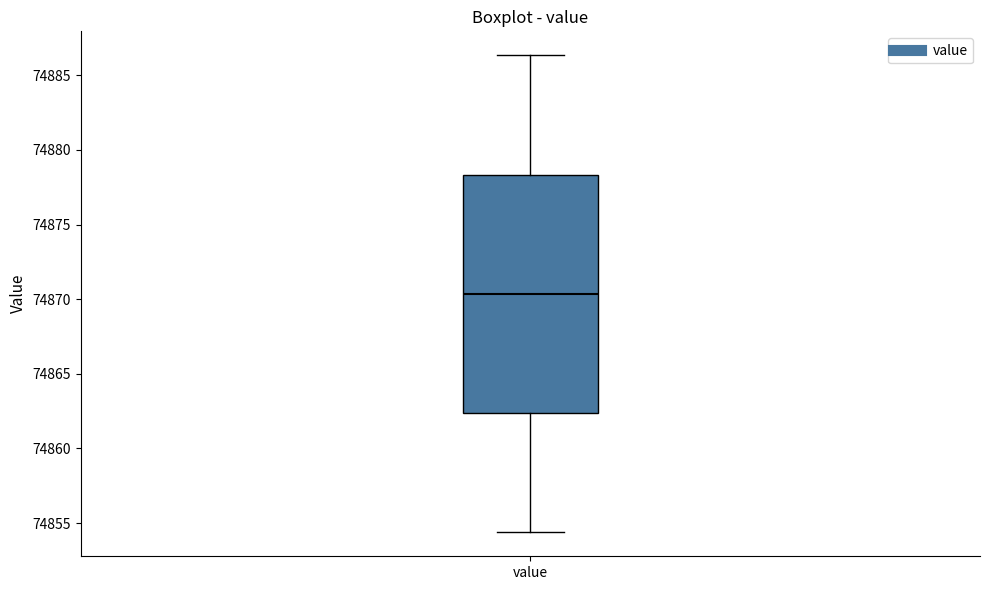

Read this box plot against the y-axis: the position of the median line, the range covered by the box, and the ends of both whiskers. The values are not printed on the chart, so give them approximately, as read against the axis.

median 74870.5, box 74862.5 to 74878.5, whiskers 74854.5 to 74886.5